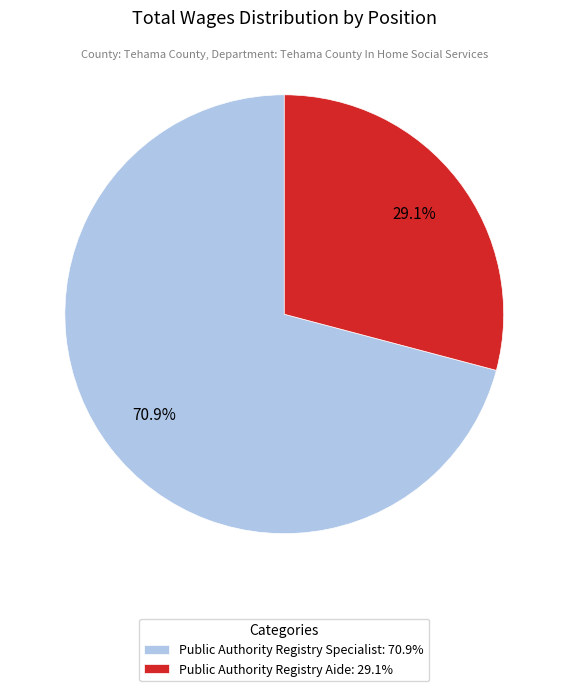

Does Public Authority Registry Aide account for over 50% of the chart?

No